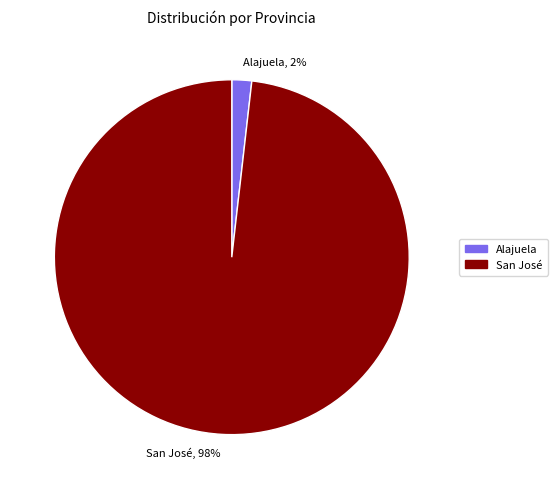

How many slices are in this pie chart?

2